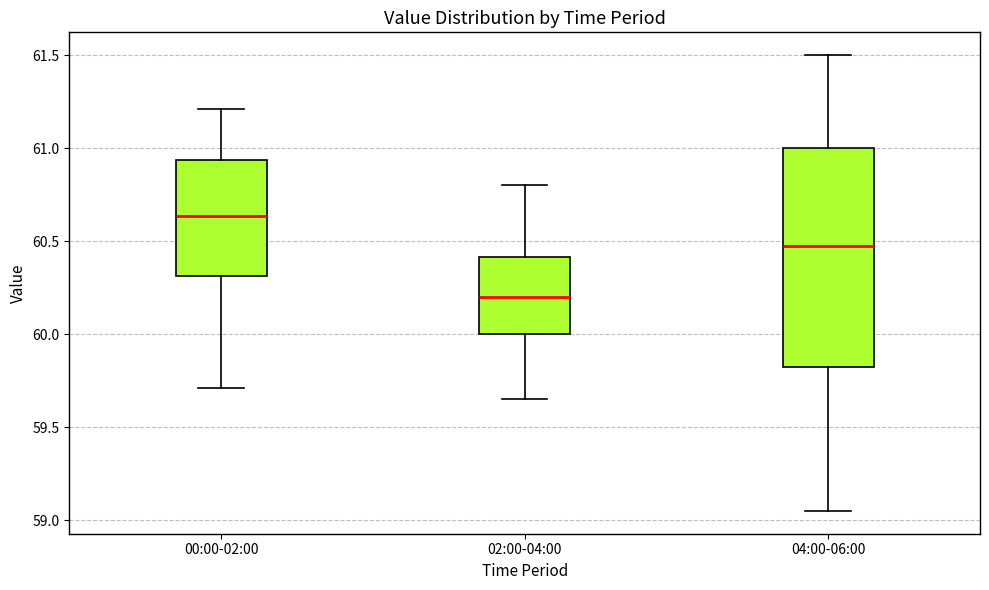

Where is the lower edge of the box for 02:00-04:00 on the y-axis? The values are not printed on the chart, so give them approximately, as read against the axis.

60.00